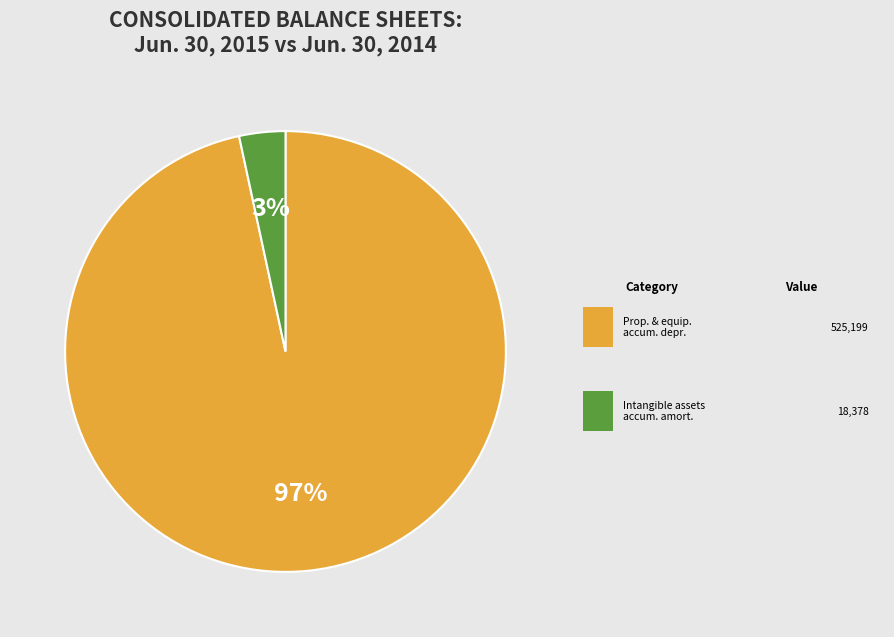

To the nearest percent, what is the average slice percentage?

50%